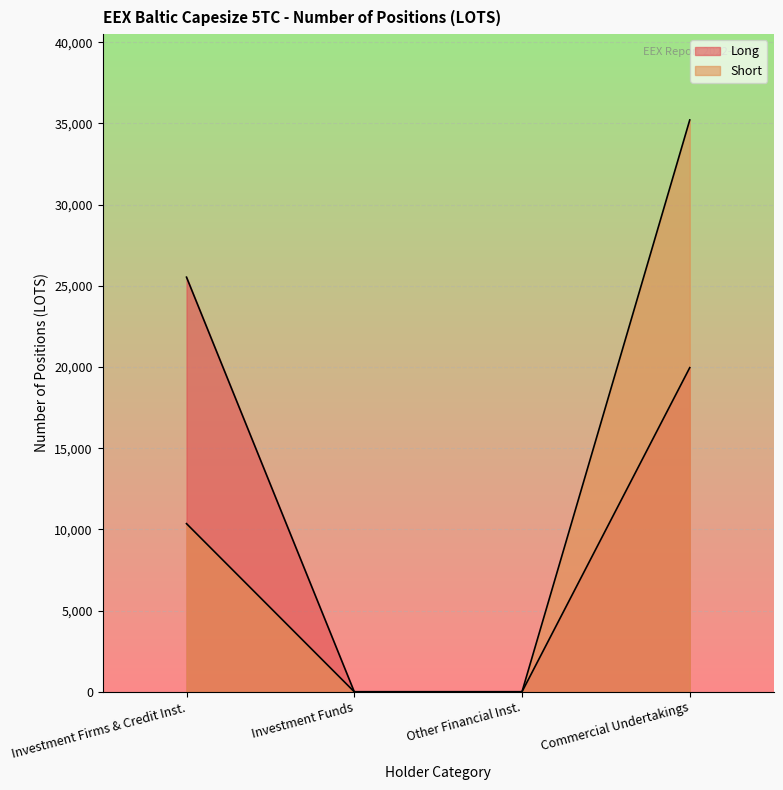

Does the chart display data point markers on the line(s)?

No